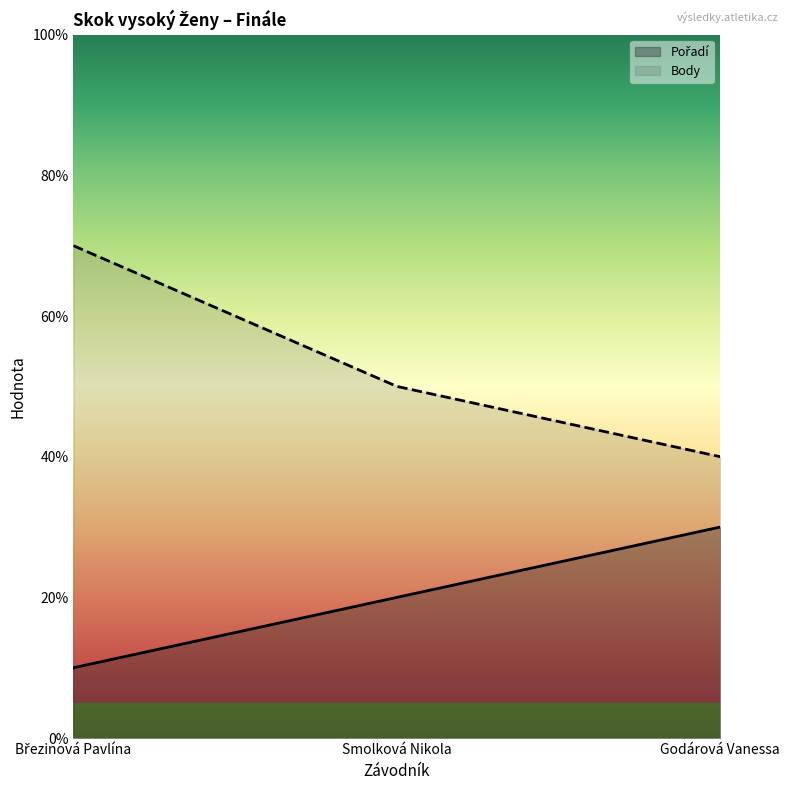

Rank the series at Godárová Vanessa from highest to lowest value.

Body, Pořadí